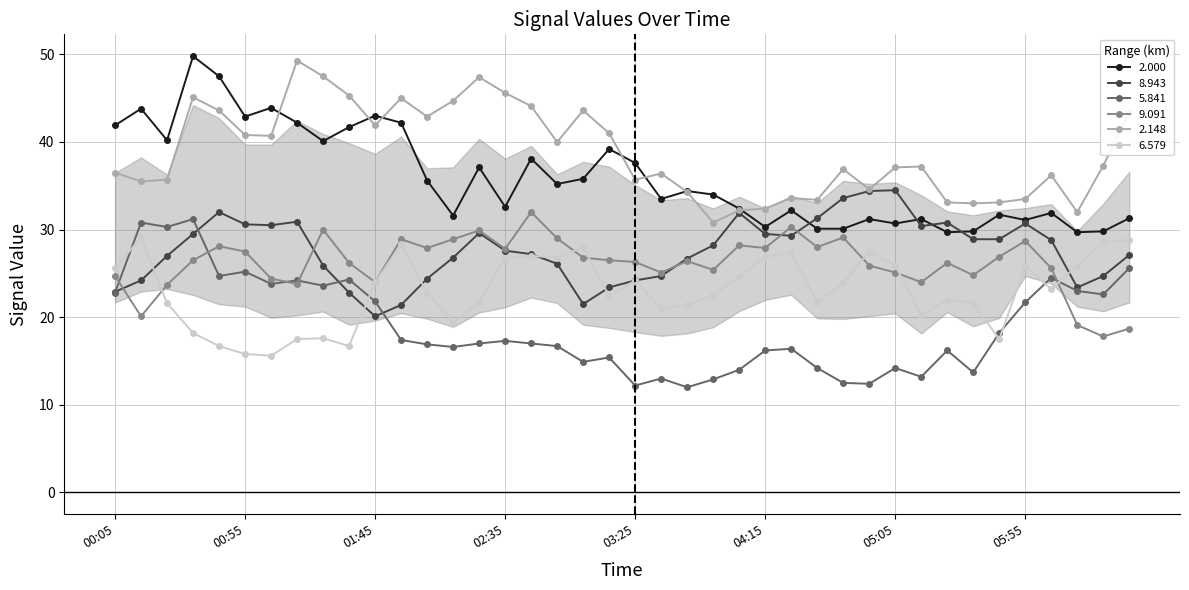

What is the value of the 2.148 point at the 40th from the left?

43.4